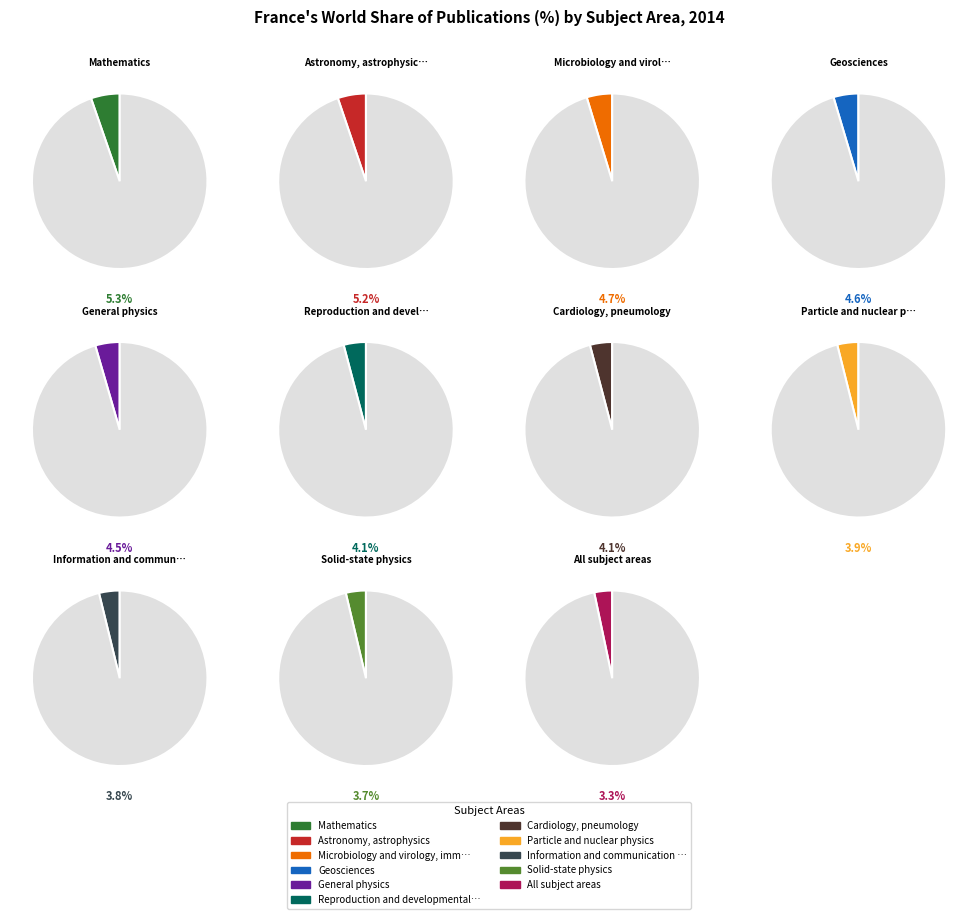

Is it true that Mathematics is 5% of the pie?

False